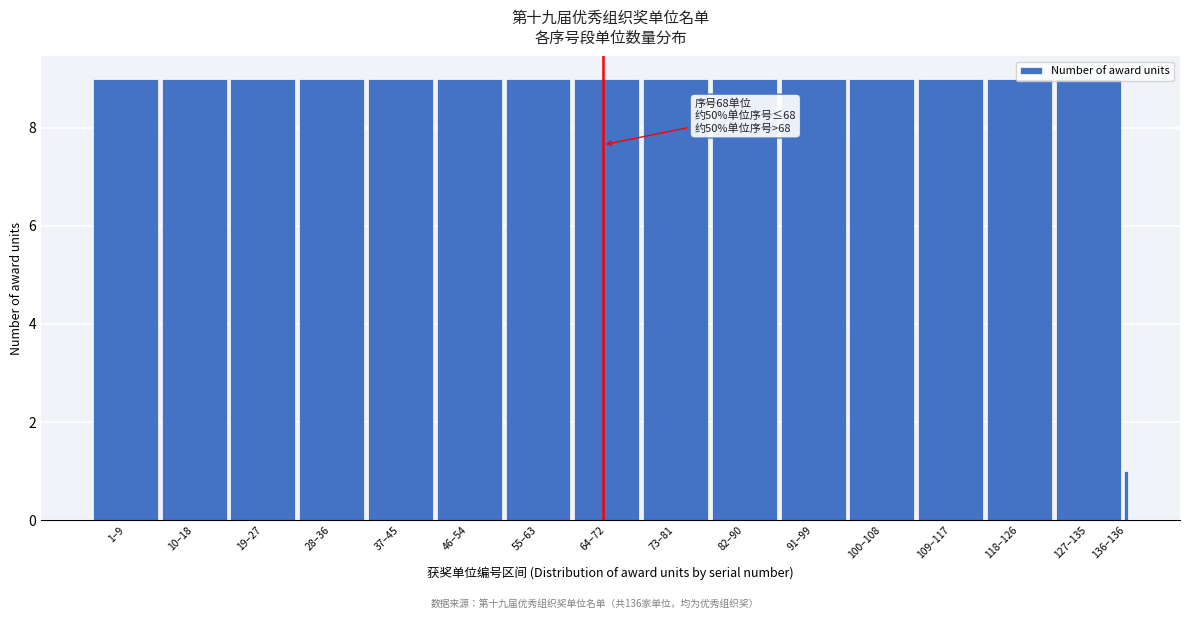

Is it true that the value at 10–18 is 5?

False